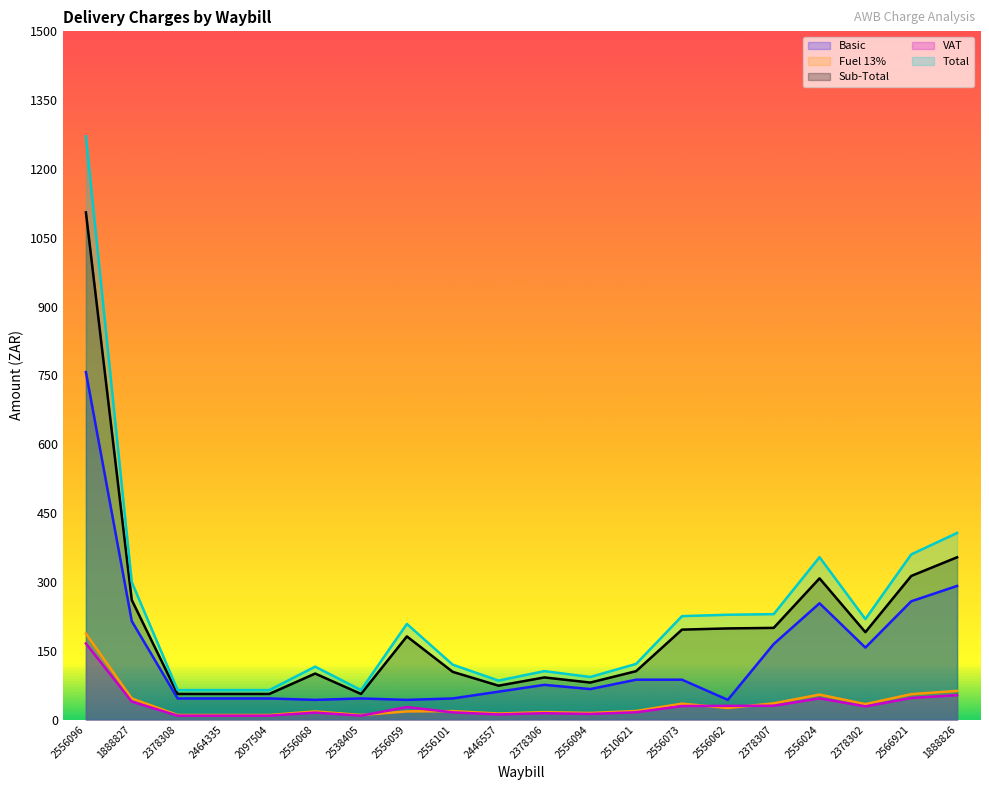

What is the difference between the second highest and second lowest values in the Sub-Total series?

297.9